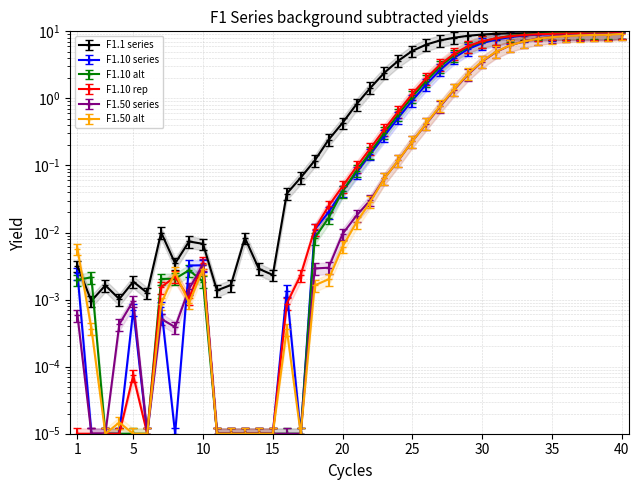

True or false: F1.10.5 has a value of 0.0 at 13.

True